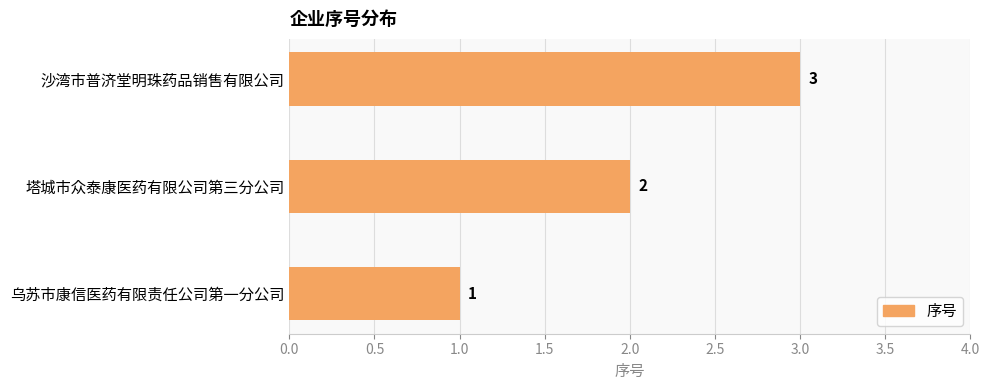

What is the change in value from 塔城市众泰康医药有限公司第三分公司 to 沙湾市普济堂明珠药品销售有限公司?

+1